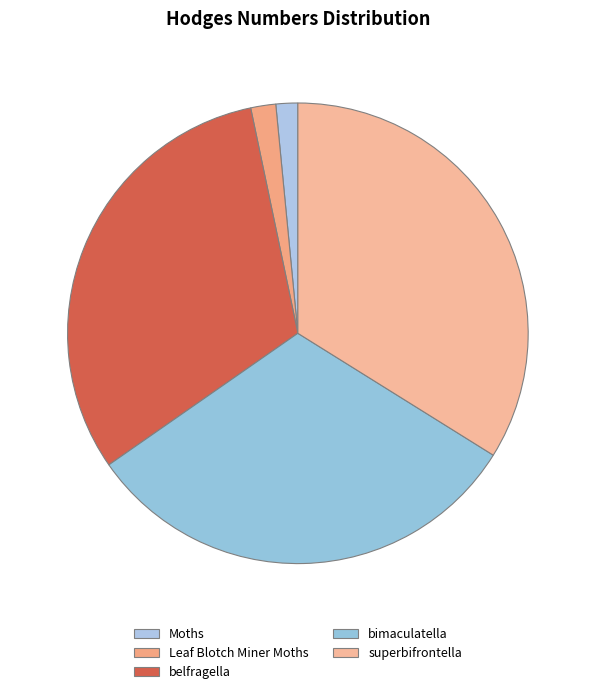

To the nearest percent, what portion does belfragella represent?

31%